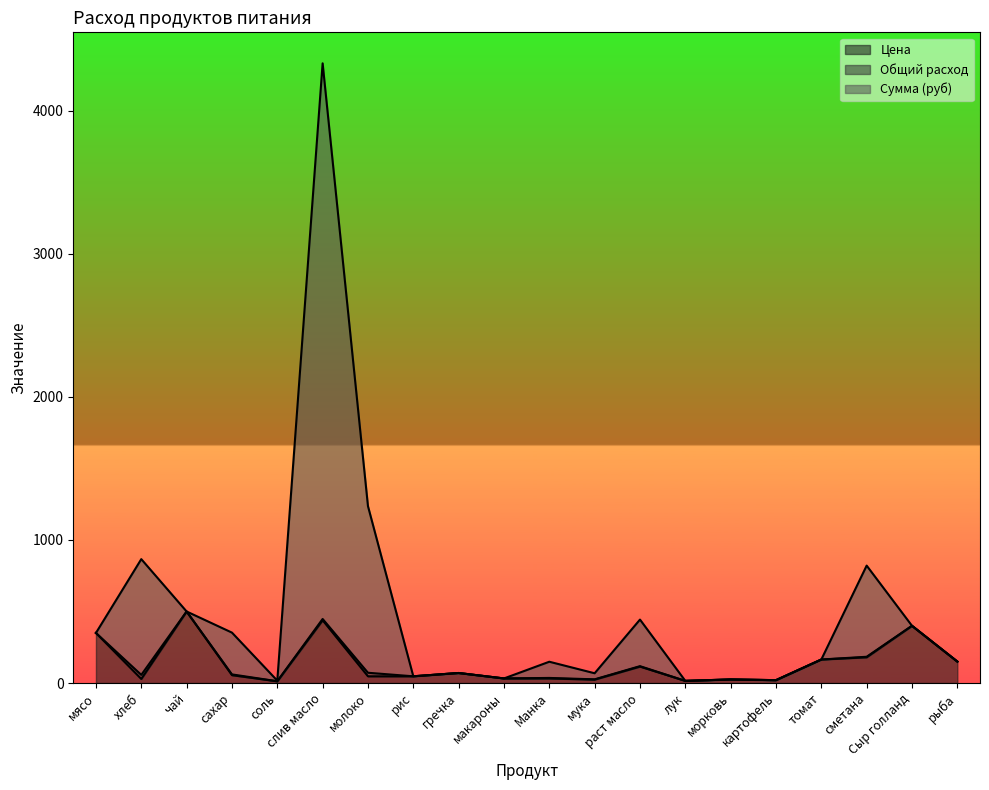

What is the value of the Сумма (руб) point at the 10th from the left?

32.0